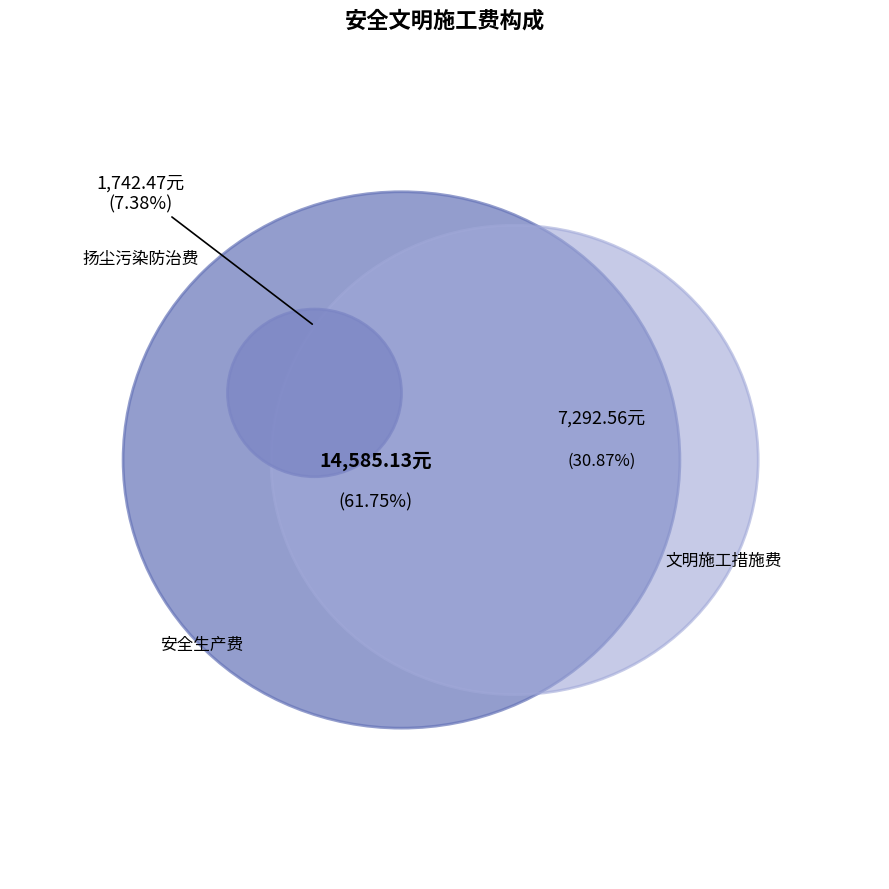

Which slice represents more than half of the pie?

安全生产费